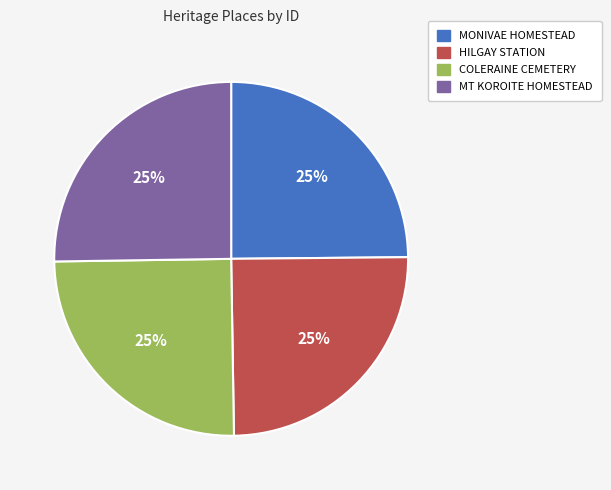

How many segments does this pie chart have?

4